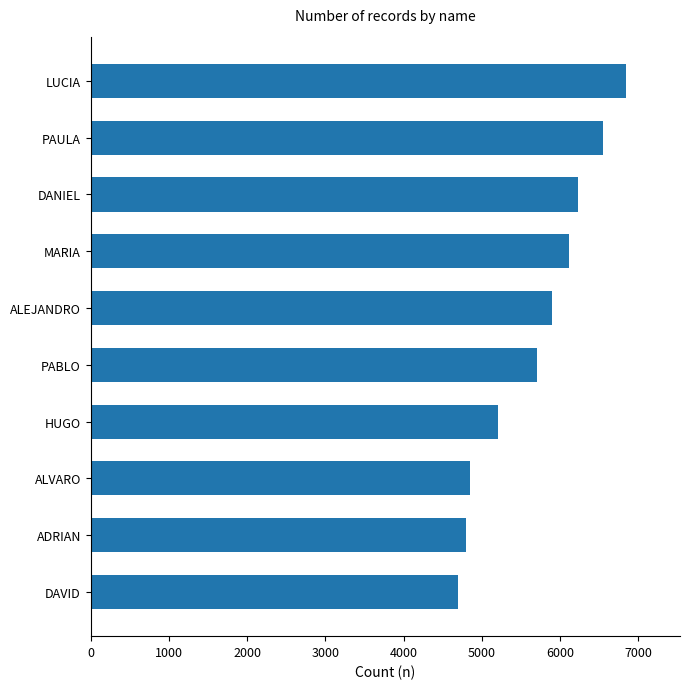

Read the value at PABLO, to the nearest 100.

5700